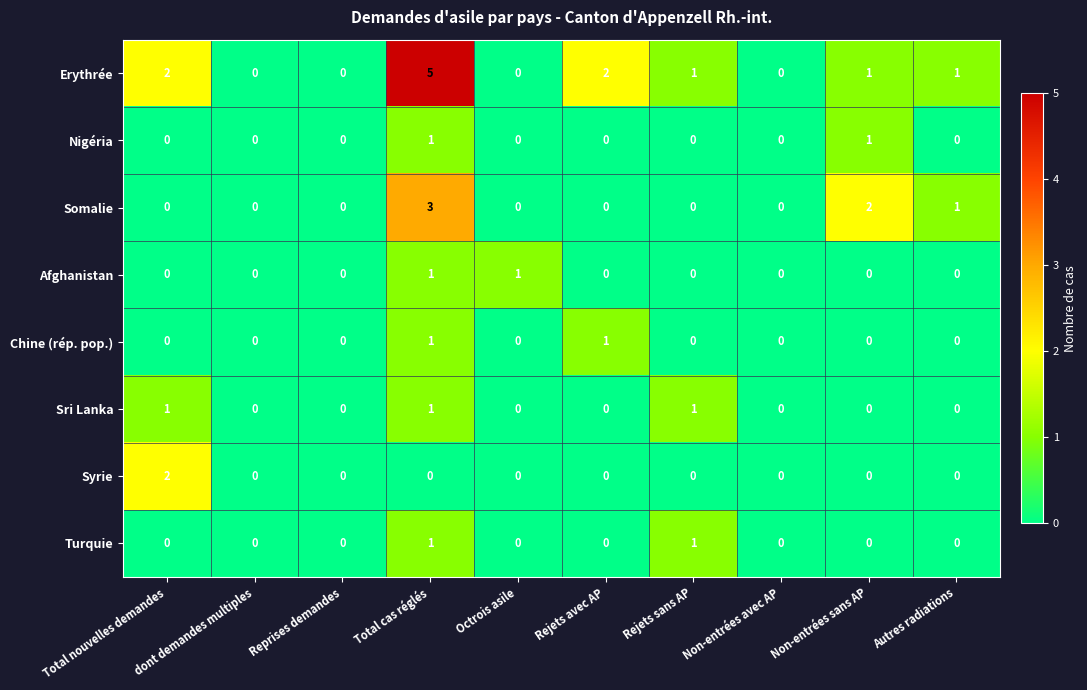

Which series has the largest total across all categories?

Erythrée